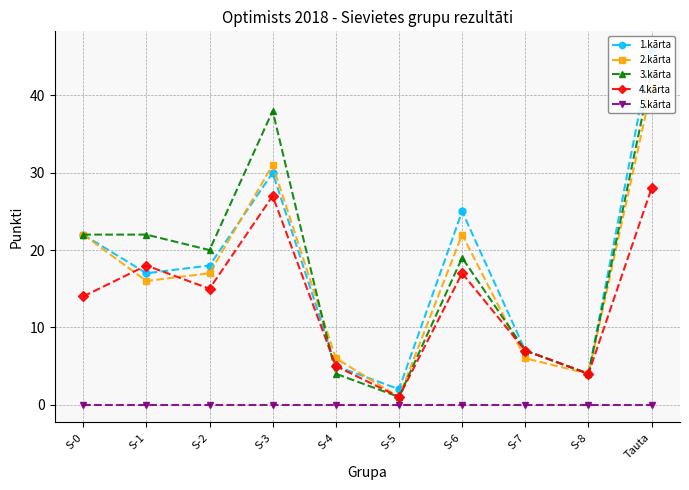

Reading left to right, what are all the values shown in this chart?

1.kārta: 22	17	18	30	5	2	25	7	4	46
2.kārta: 22	16	17	31	6	1	22	6	4	41
3.kārta: 22	22	20	38	4	1	19	7	4	43
4.kārta: 14	18	15	27	5	1	17	7	4	28
5.kārta: 0	0	0	0	0	0	0	0	0	0